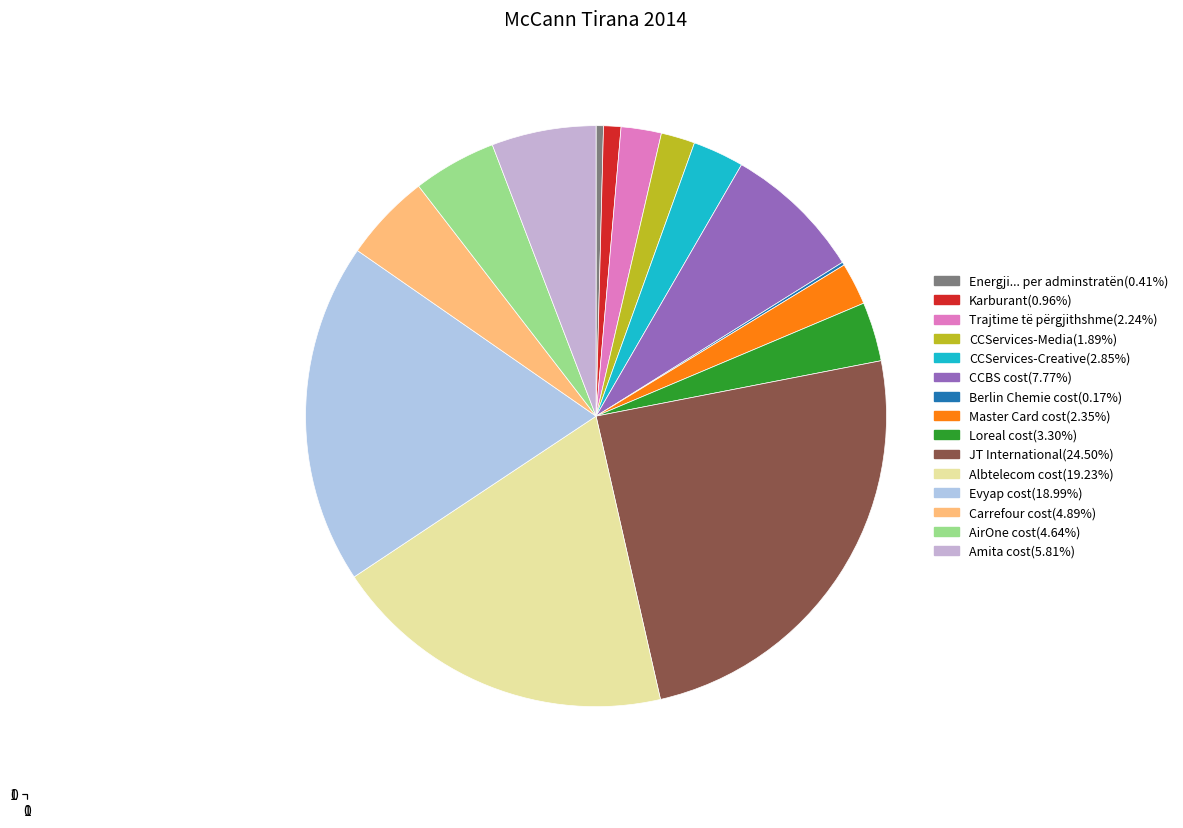

How many slices are in this pie chart?

15